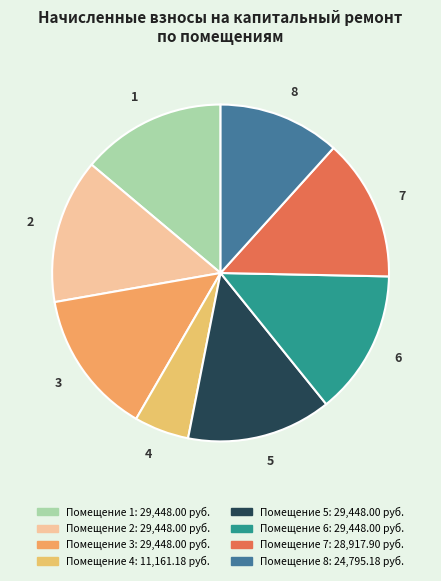

True or false: 5 accounts for 14% of the total.

True